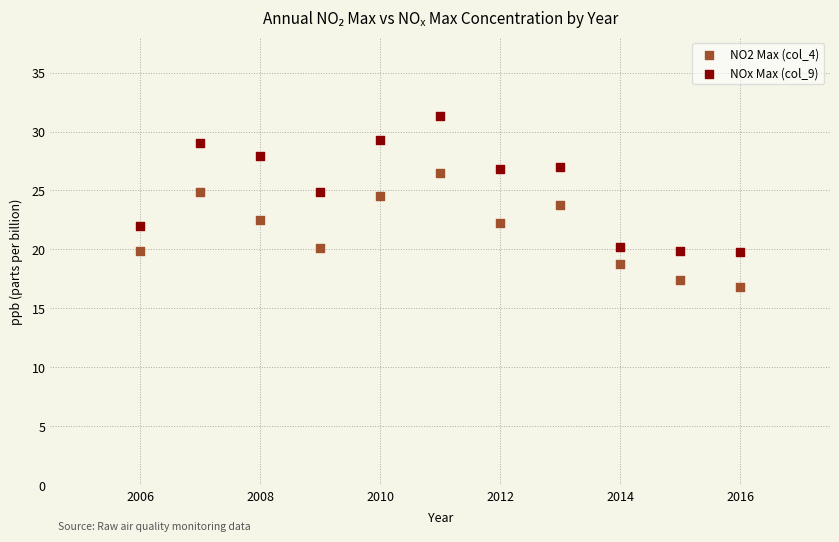

Across all data points, what is the range of Y values (max minus min)?

14.5